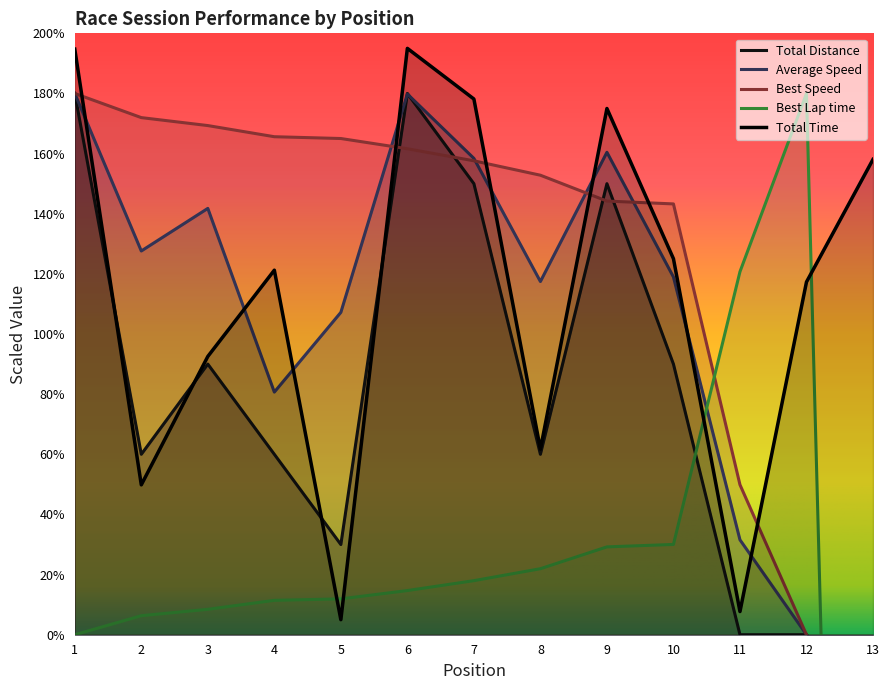

What is the value of the Best Speed point at the 6th from the left?

161.6